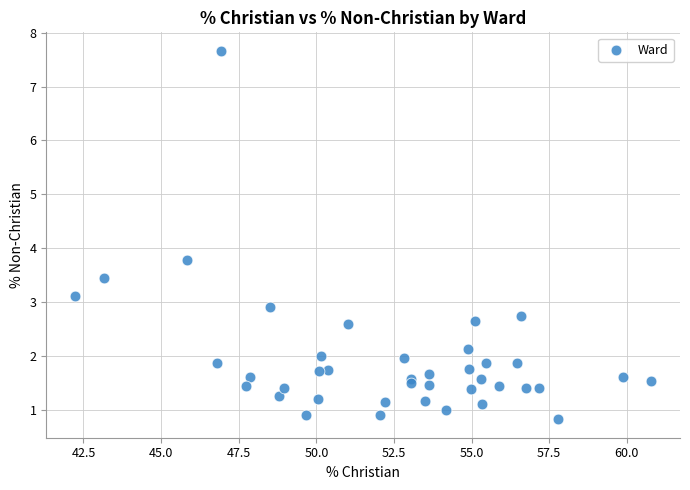

What Y value in the scatter plot is closest to 4?

3.8